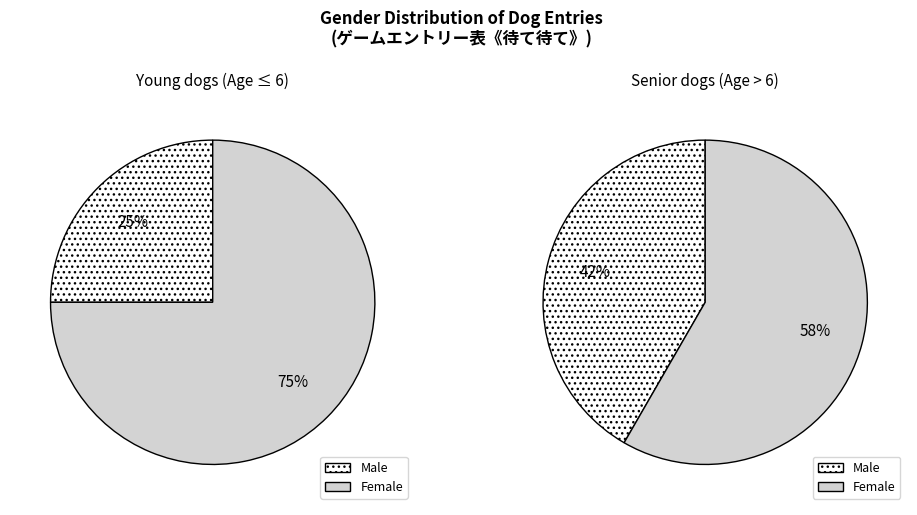

Is ♀ the majority of the pie?

Yes